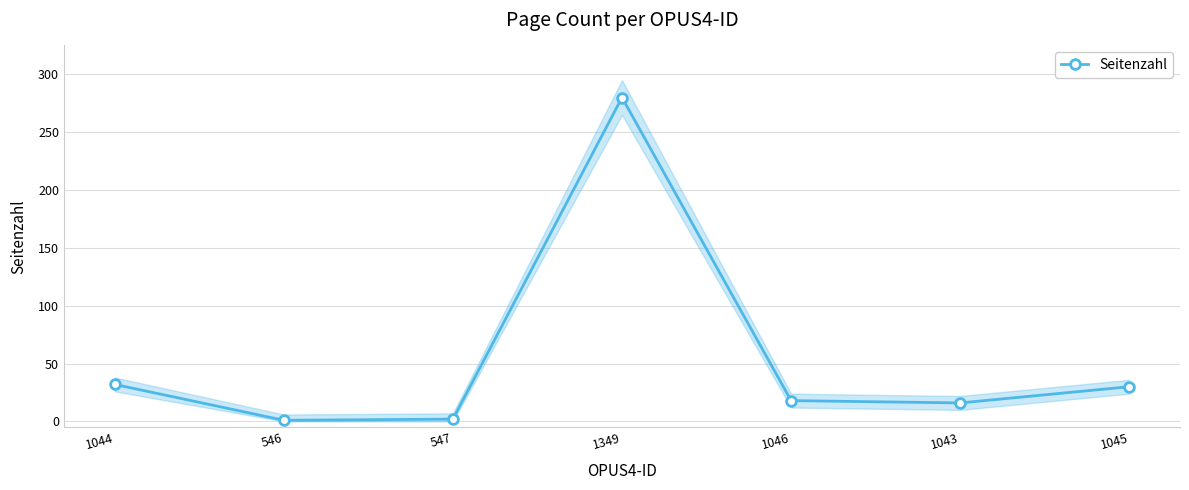

Where does the data first go above 18?

1044